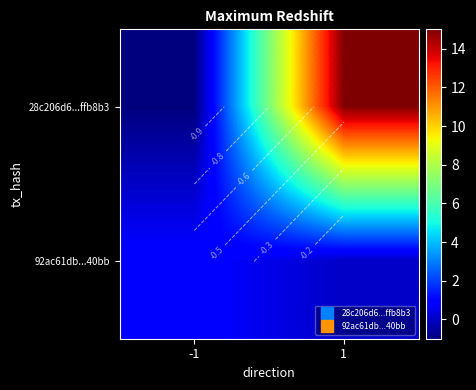

Count the number of categories in the chart.

2